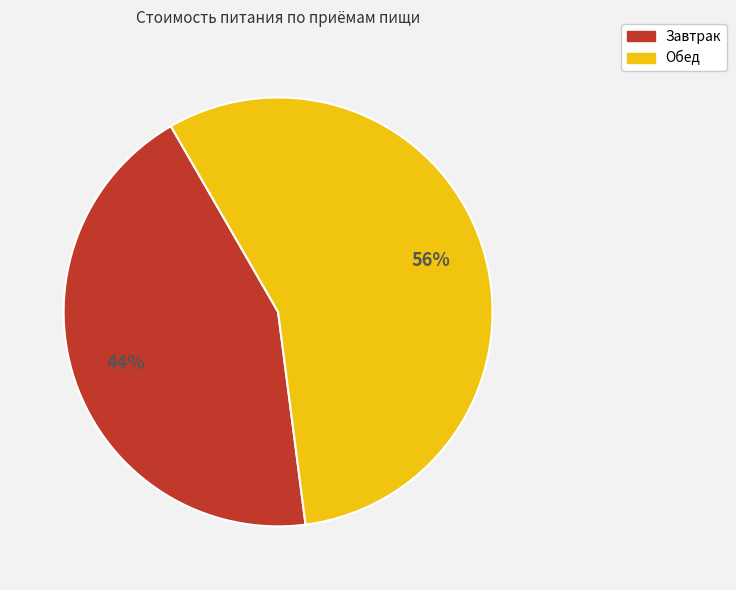

Do Обед and Завтрак together represent more than half of the pie?

Yes